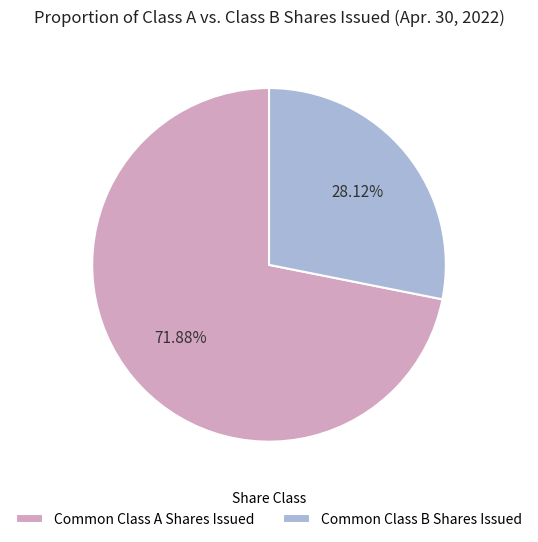

Rank the categories by value from highest to lowest.

Common Class A Shares Issued, Common Class B Shares Issued